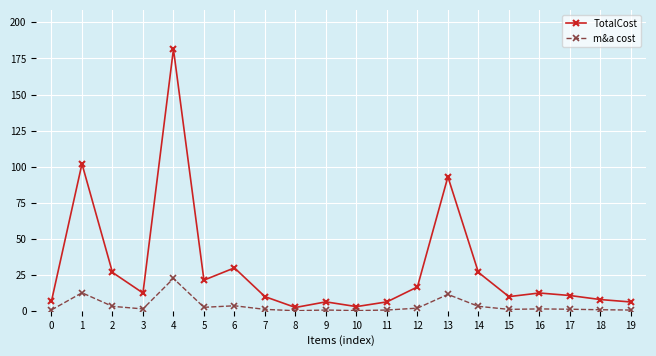

What is the total value across all series at 1?

114.8